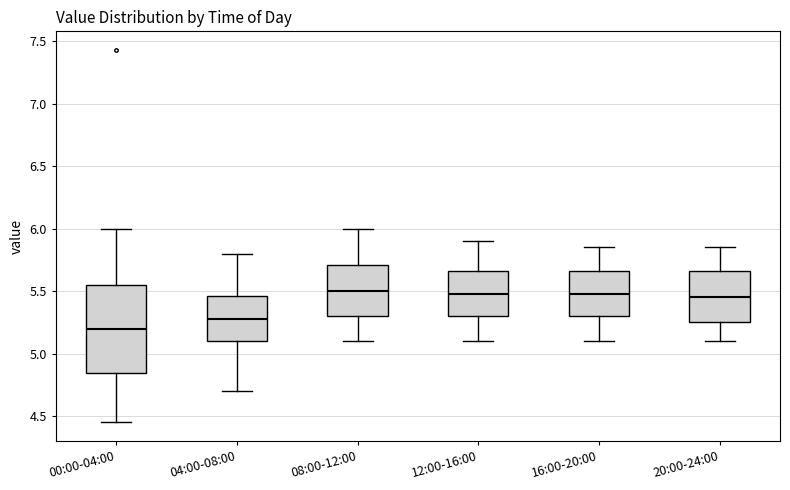

Comparing the boxes themselves (not the whiskers), which one is the tallest?

00:00-04:00